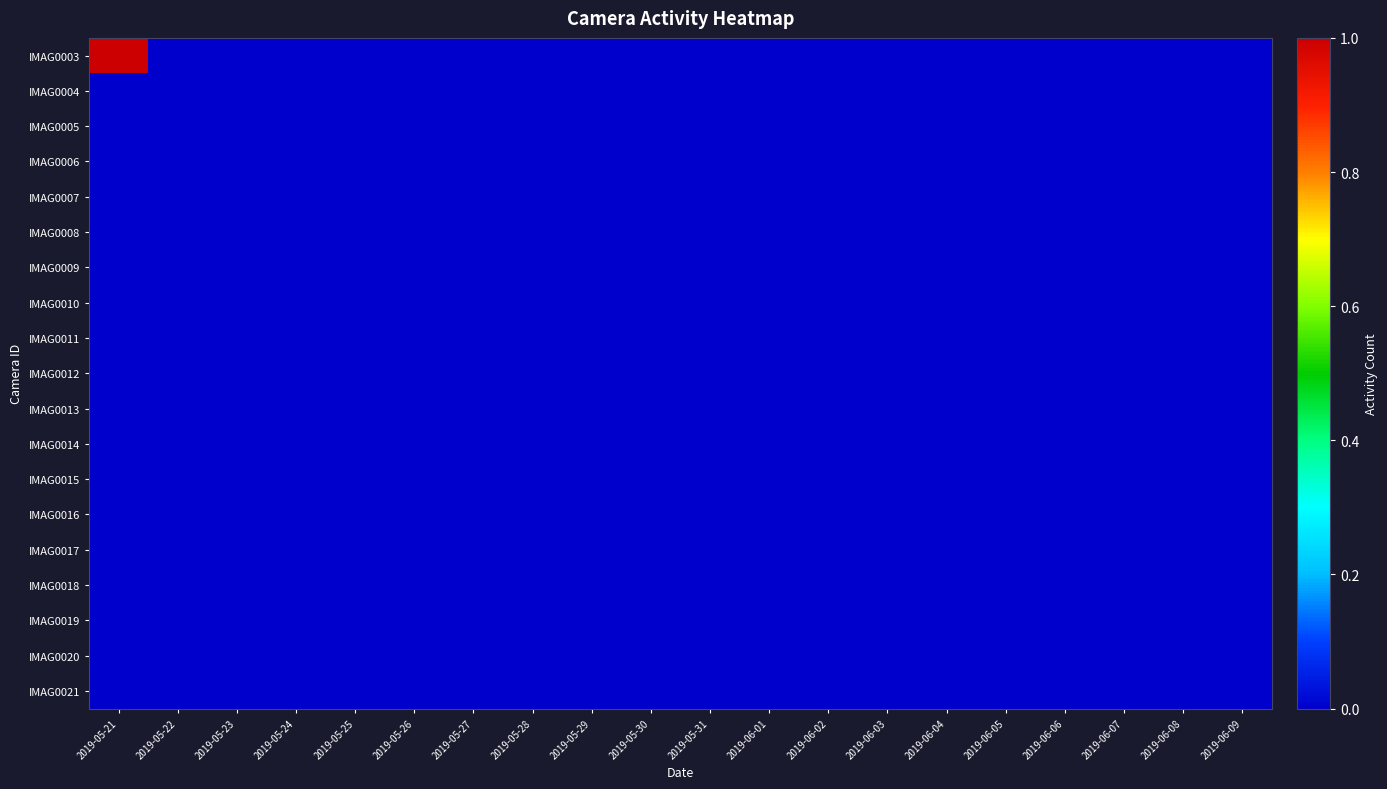

What is the total value across all series at 2019-05-21?

1